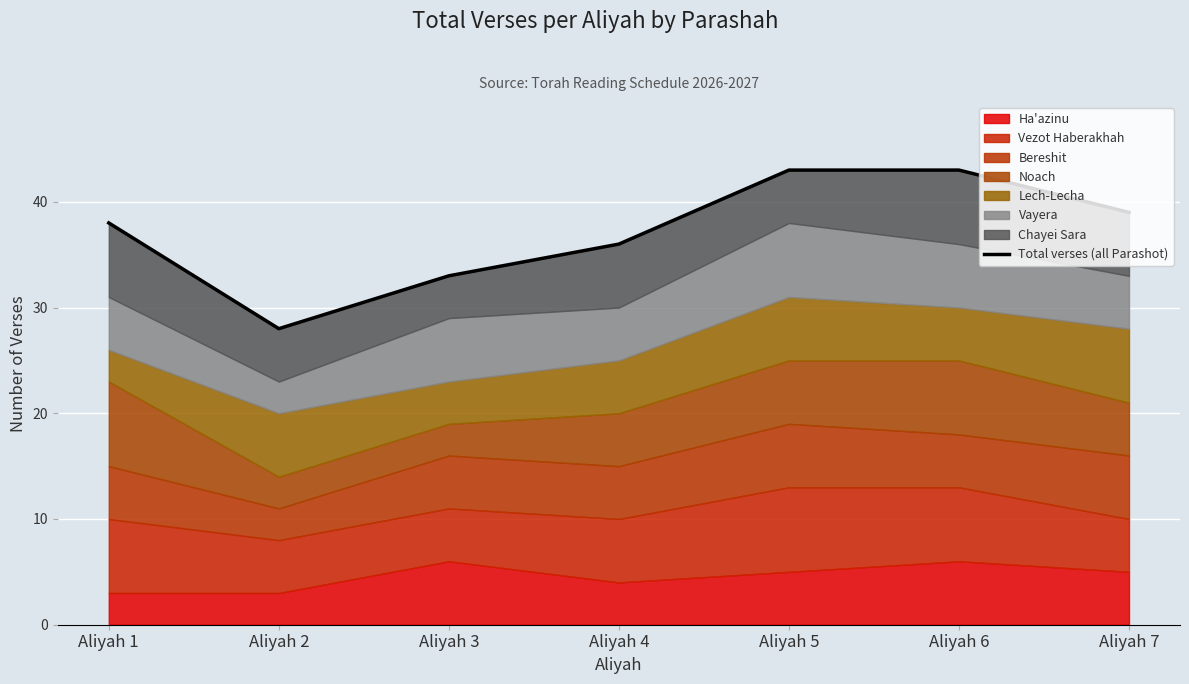

Reading left to right, extract all data points from this chart.

Aliyah 1=38	Aliyah 2=28	Aliyah 3=33	Aliyah 4=36	Aliyah 5=43	Aliyah 6=43	Aliyah 7=39